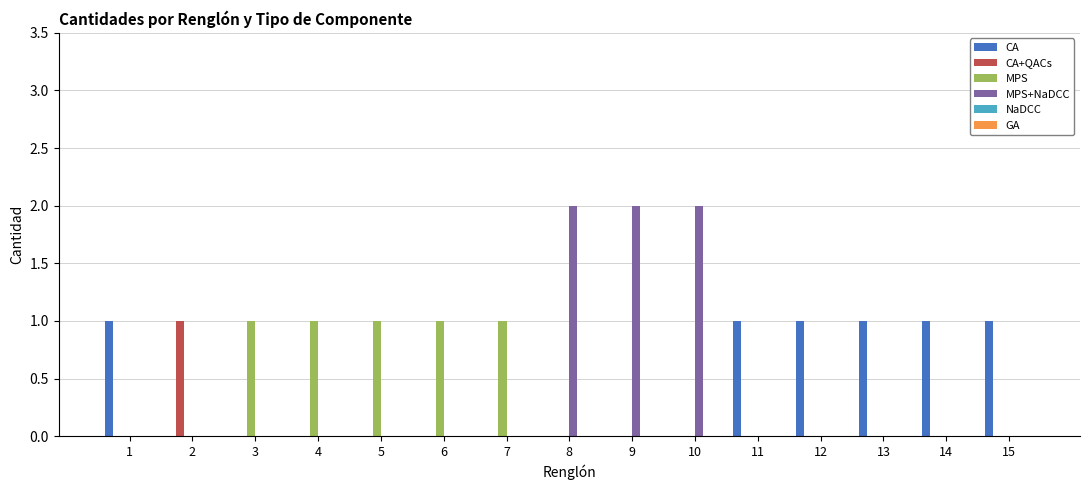

Is the value of CA+QACs at 9 greater than the value of CA at 15?

No